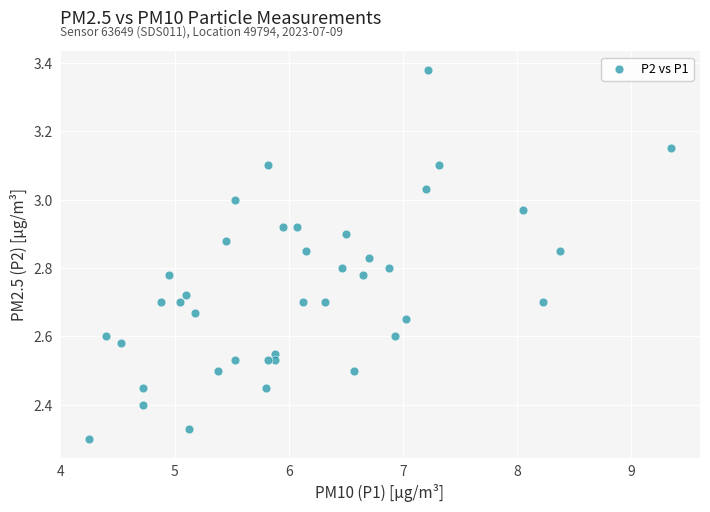

What is the range of X values (max minus min)?

5.1